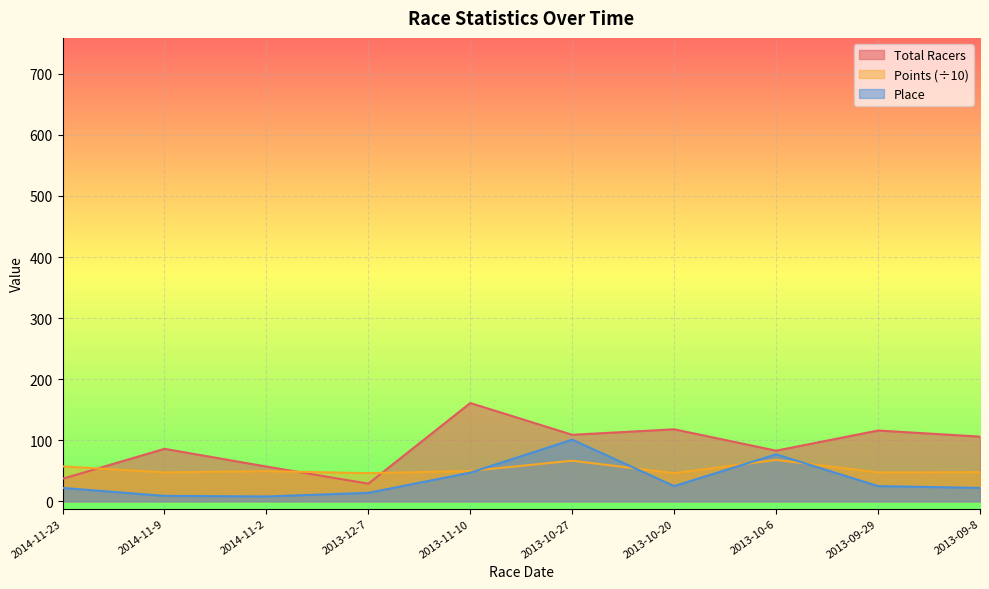

True or false: Total Racers and Place cross at least once.

False